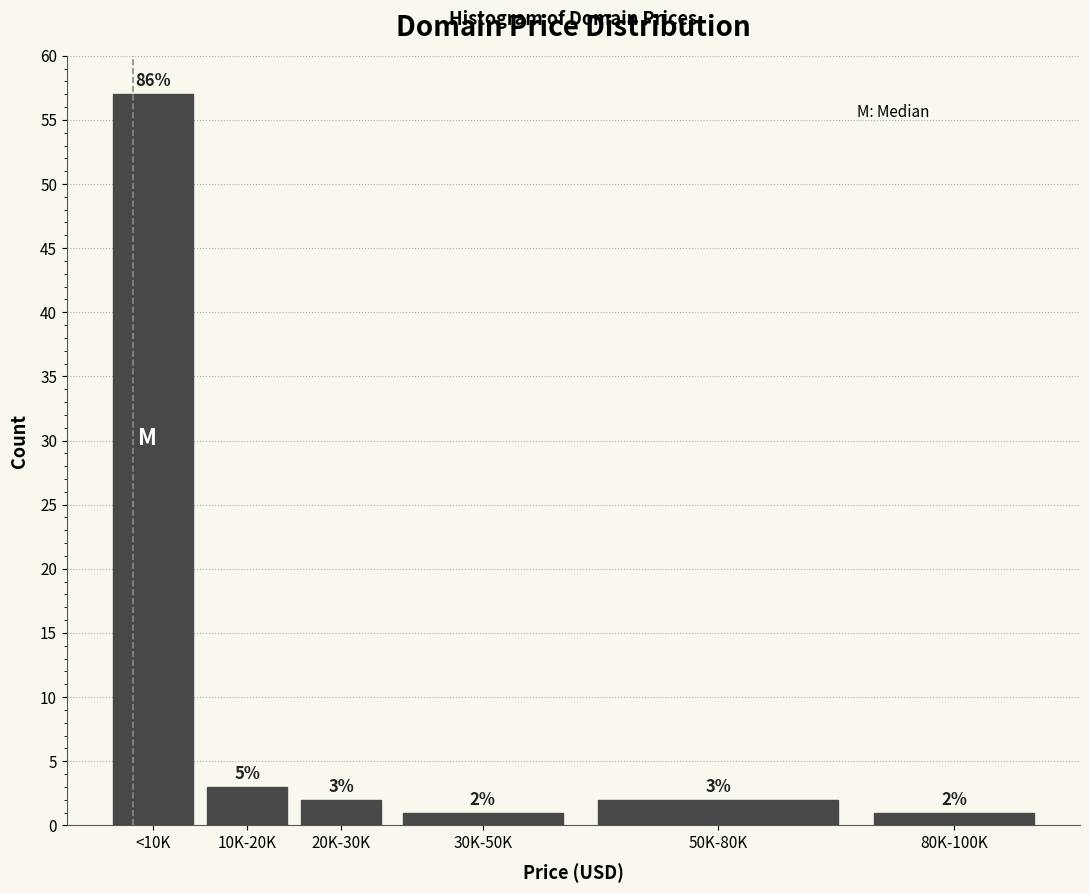

Reading left to right, what are all the values shown in this chart?

<10K=57	10K-20K=3	20K-30K=2	30K-50K=1	50K-80K=2	80K-100K=1